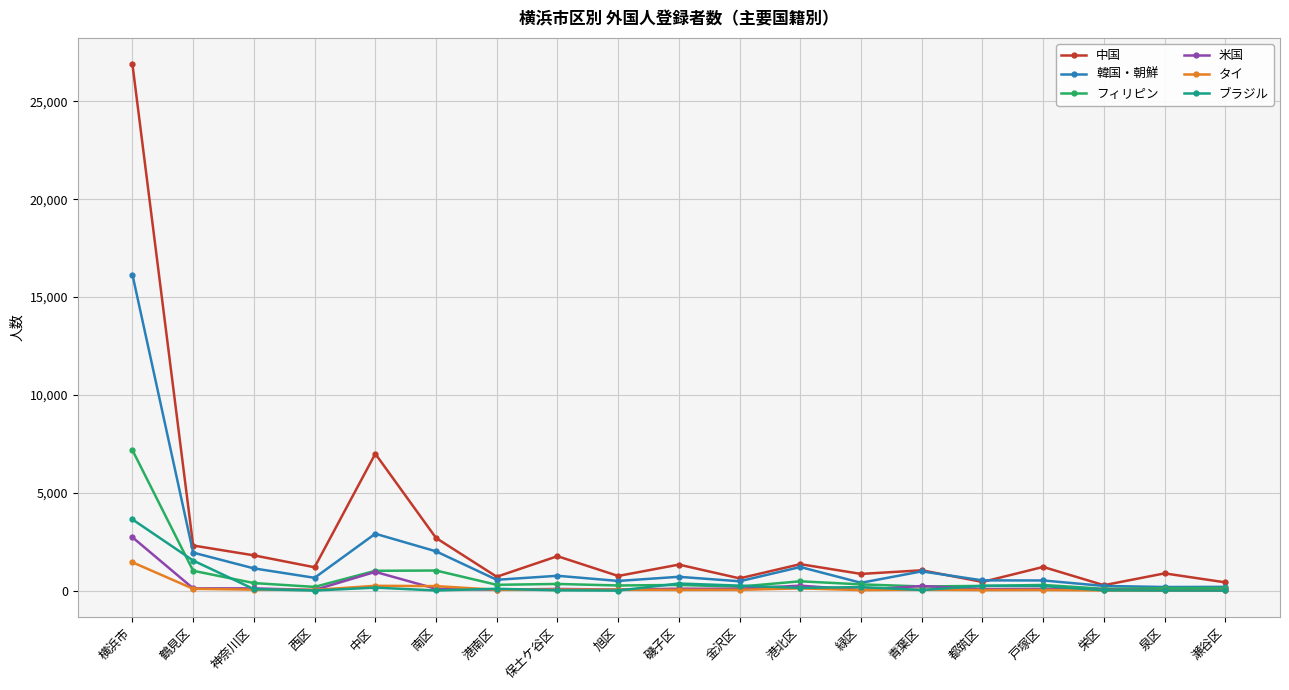

What is the label of the 1st point from the left?

横浜市